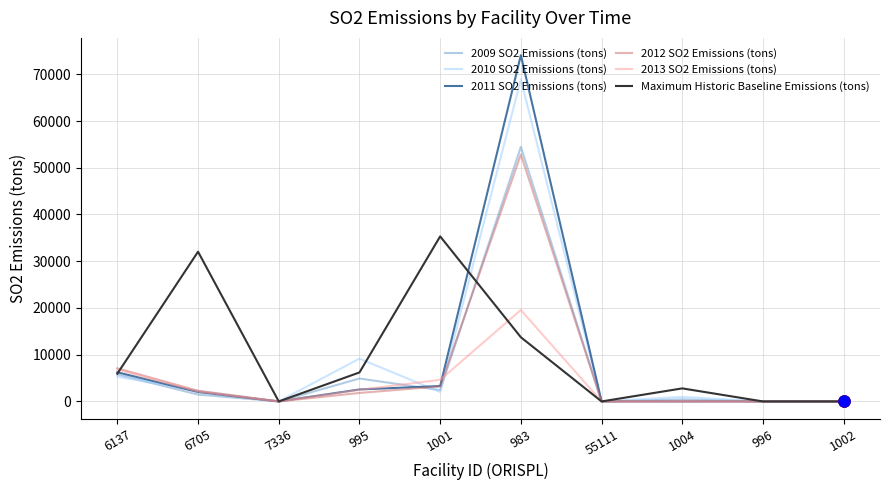

Is the value of Maximum Historic Baseline Emissions (tons) at 1001 greater than the value of 2013 SO2 Emissions (tons) at 7336?

Yes